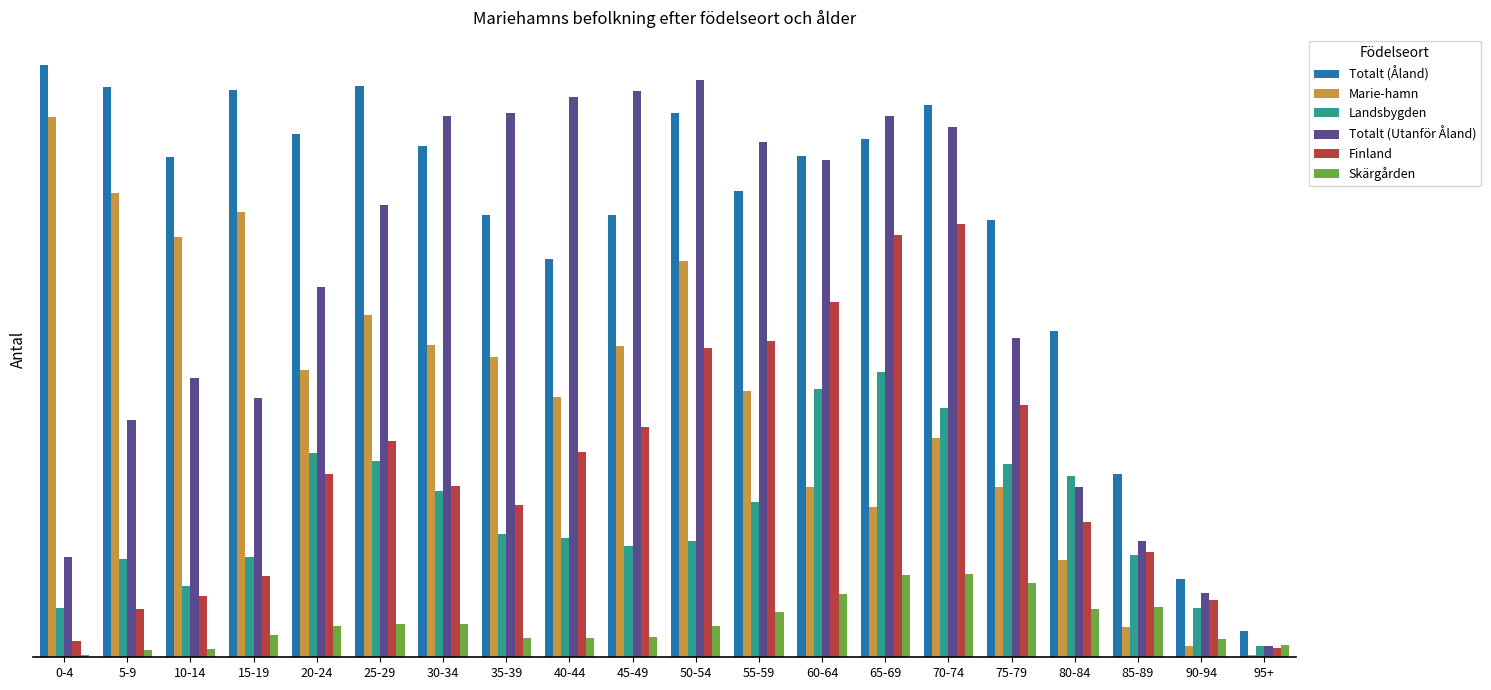

Does the chart contain any negative values?

No